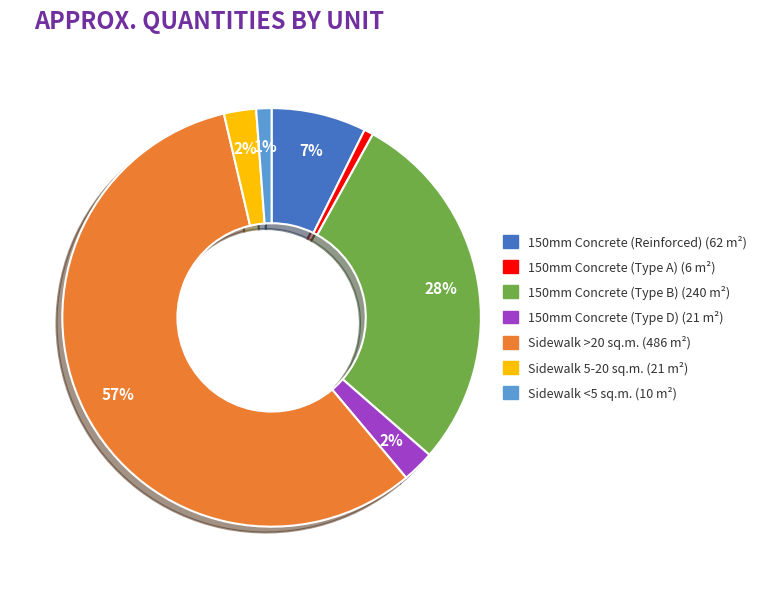

Is there a majority slice in this chart?

Yes